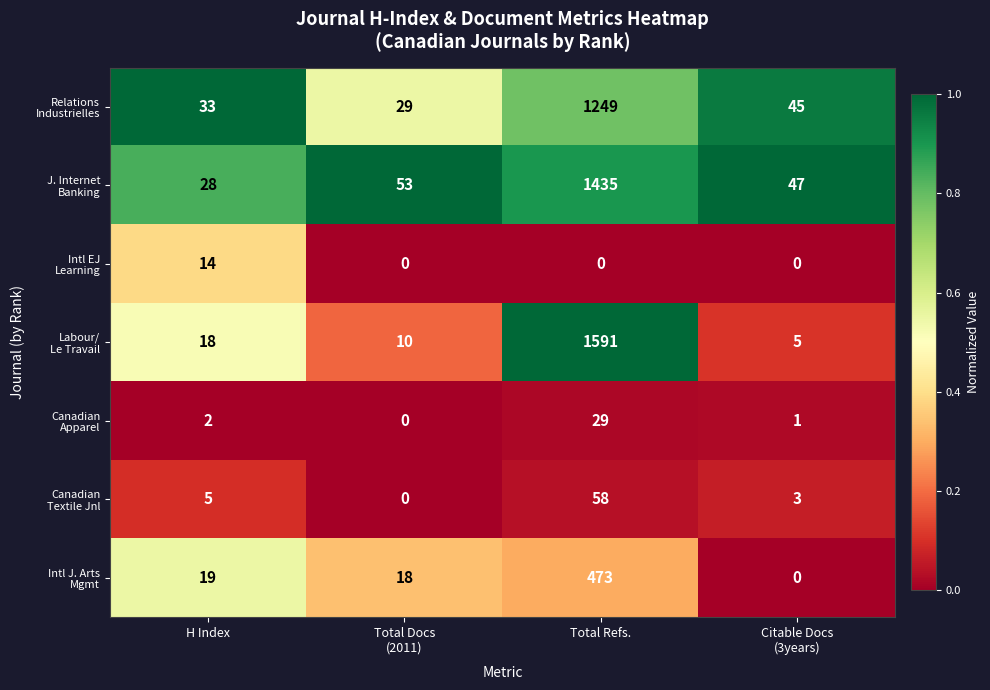

What is the spread (max minus min) of values at Total Refs.?

1591